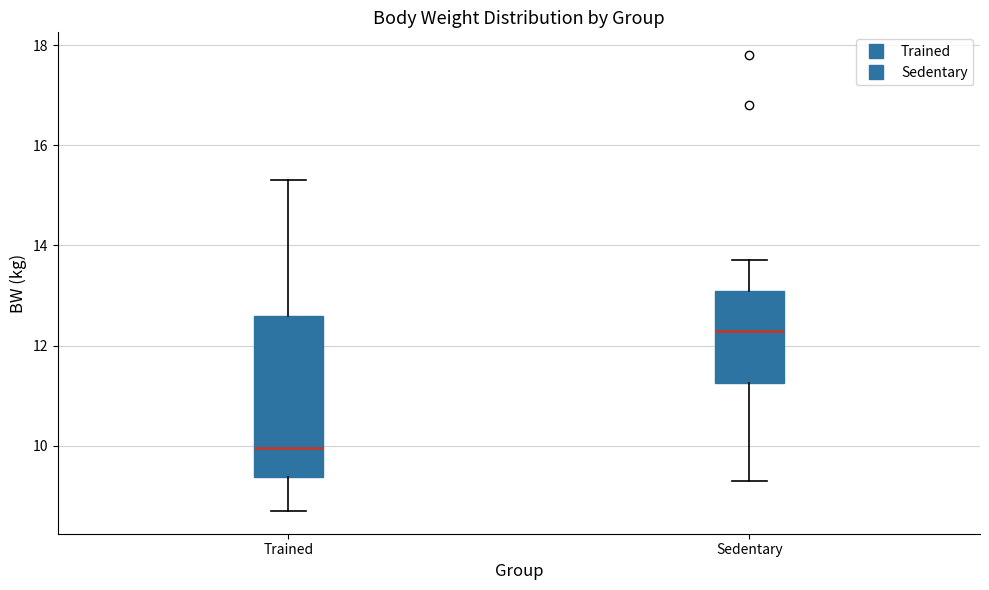

Where does the median line of the box for Sedentary sit on the y-axis? The values are not printed on the chart, so give them approximately, as read against the axis.

12.4